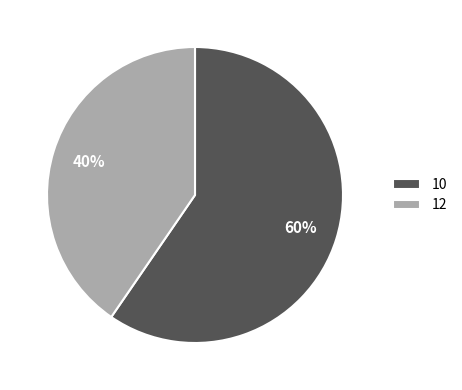

How many segments does this pie chart have?

2